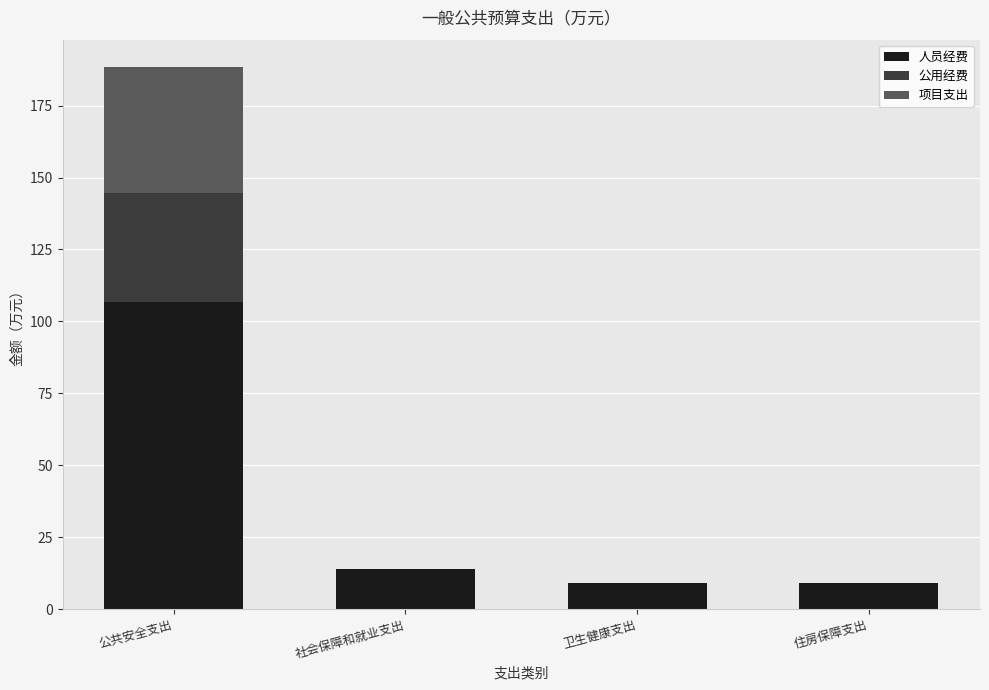

At which label does 人员经费 reach its peak?

公共安全支出